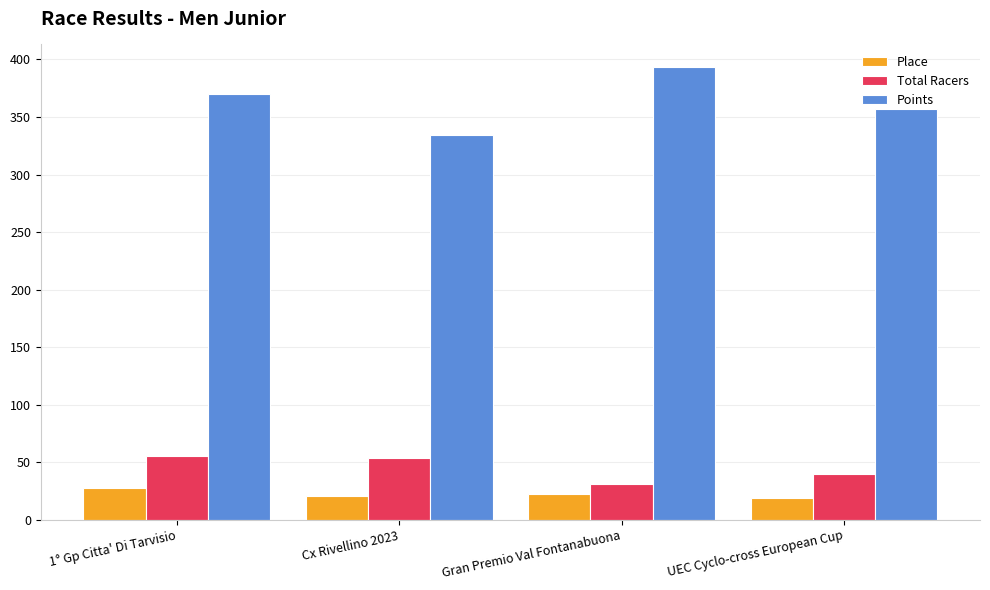

What is the spread (max minus min) of values at Gran Premio Val Fontanabuona?

371.4